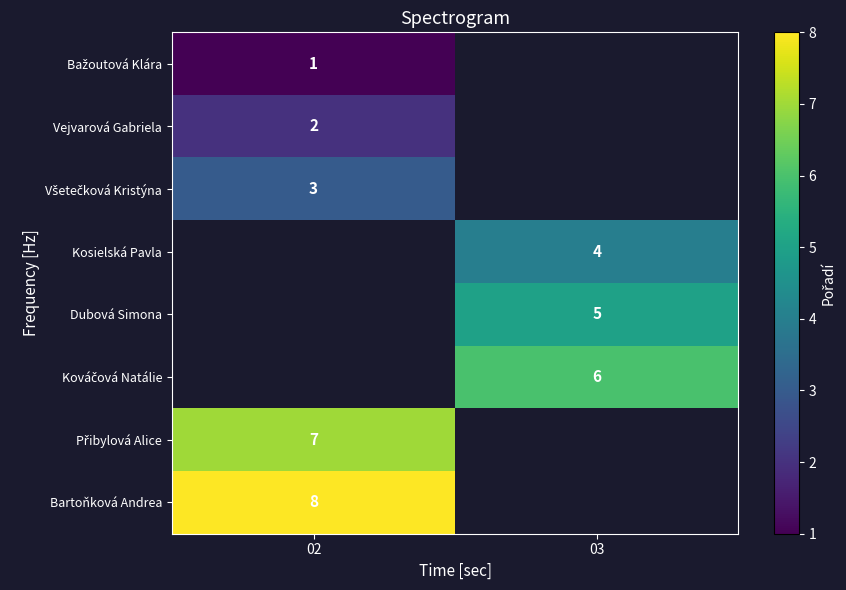

Is the value of Kosielská Pavla at 03 greater than the value of Dubová Simona at 03?

No